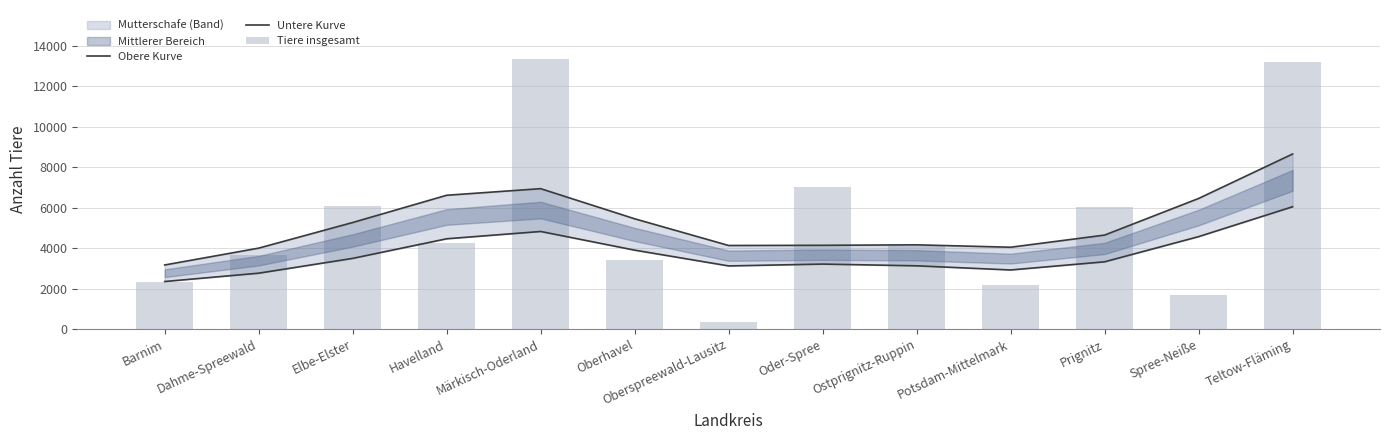

Which series has the largest total across all categories?

Obere Kurve